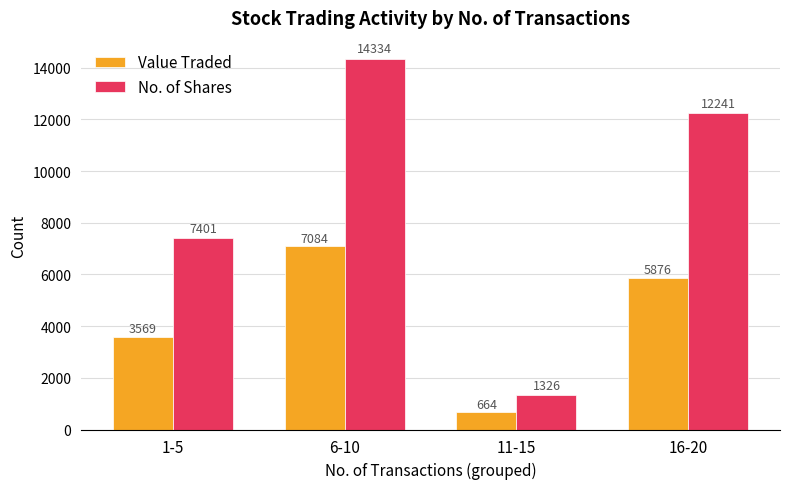

Reading right to left, list all the values displayed in this chart.

Value Traded: 5876	664	7084	3569
No. of Shares: 12241	1326	14334	7401